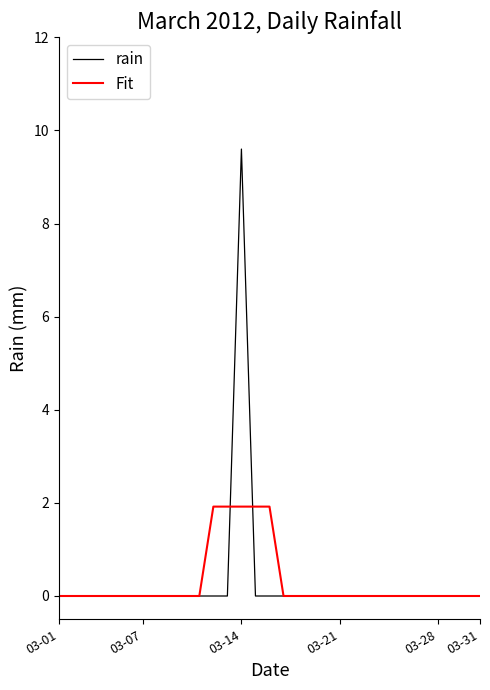

Which series has the largest range (max minus min)?

rain